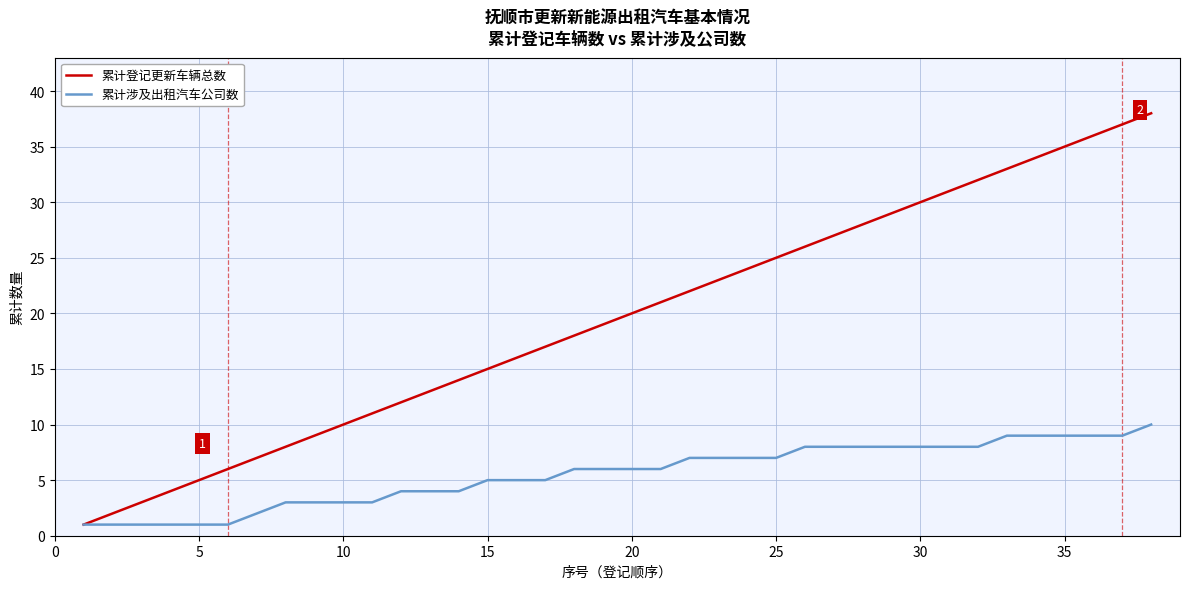

List the series in order of their peak value, highest first.

累计登记更新车辆总数, 累计涉及出租汽车公司数